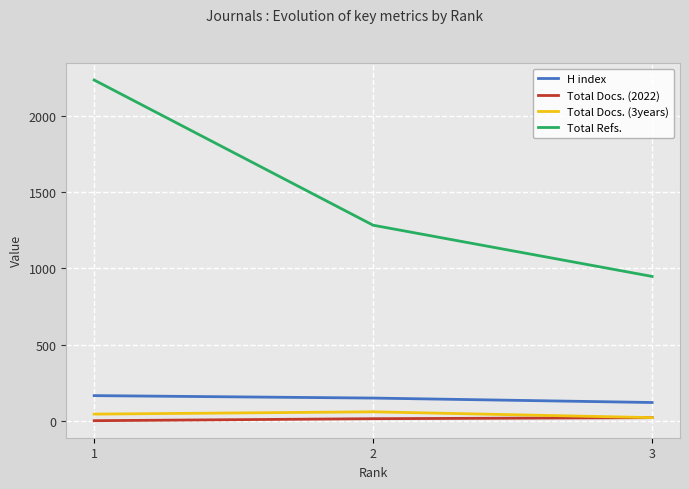

What is the greatest value displayed?

2233